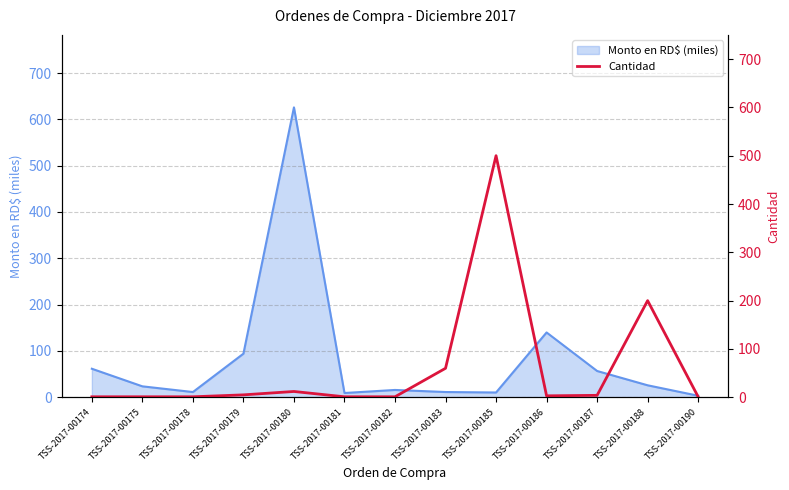

Which category has the highest value in the Monto en RD$ (miles) series?

TSS-2017-00180